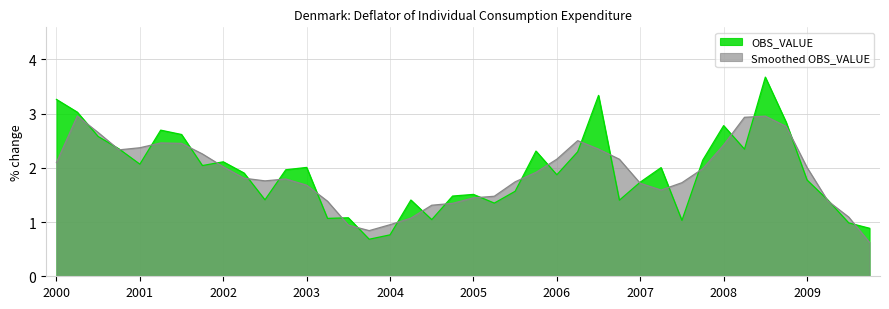

Rank the series by their maximum value, from highest to lowest.

OBS_VALUE, Smoothed OBS_VALUE